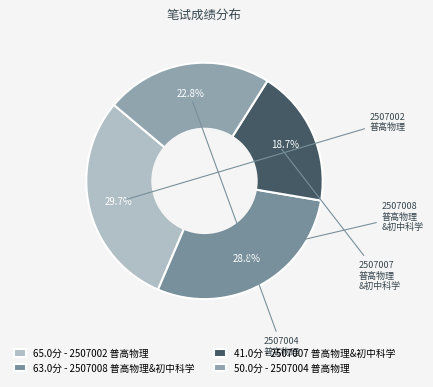

How many segments does this pie chart have?

4